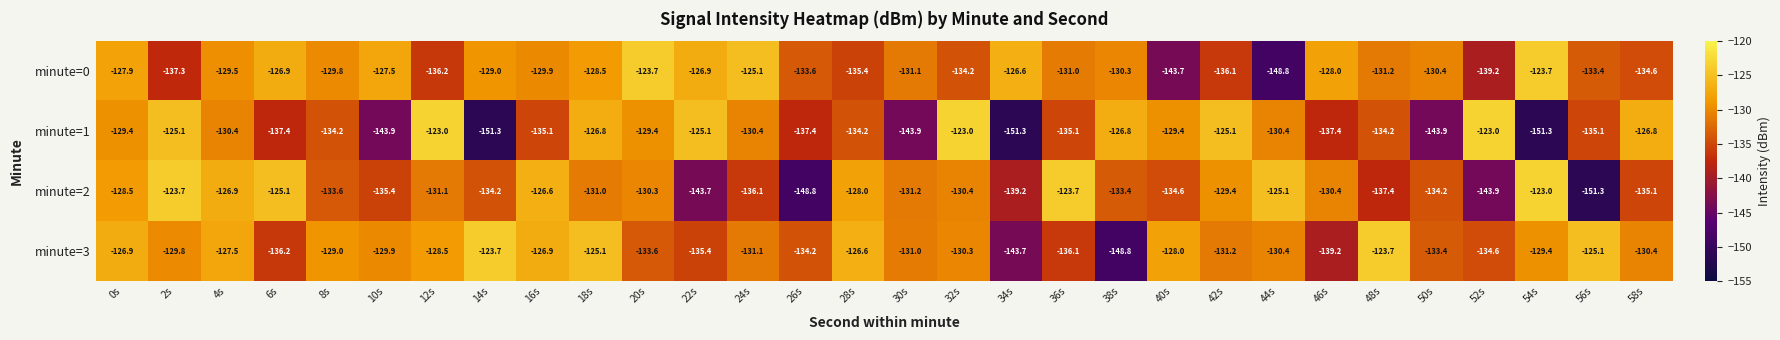

What is the sum of the minute=3 values at 48s and 56s?

-248.8